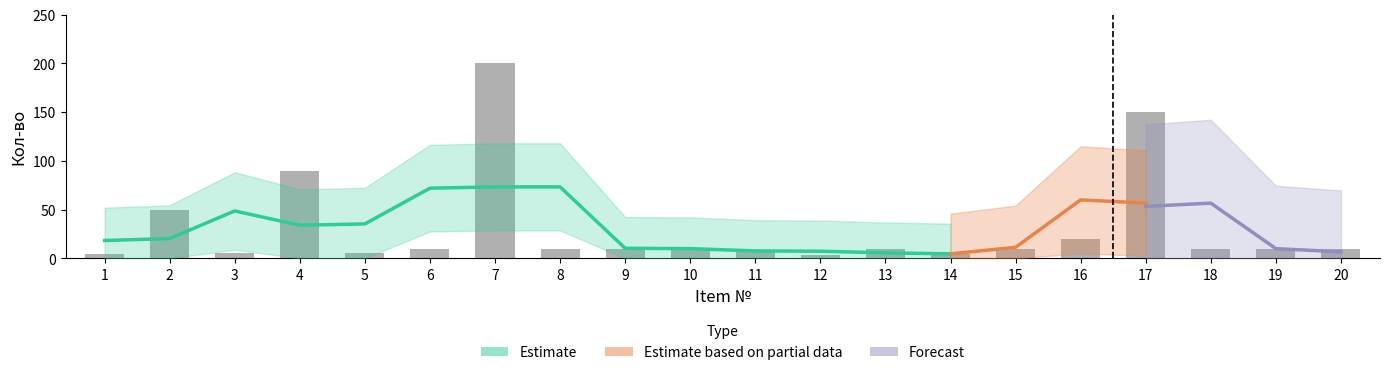

True or false: the data shows 4 at 18.

False